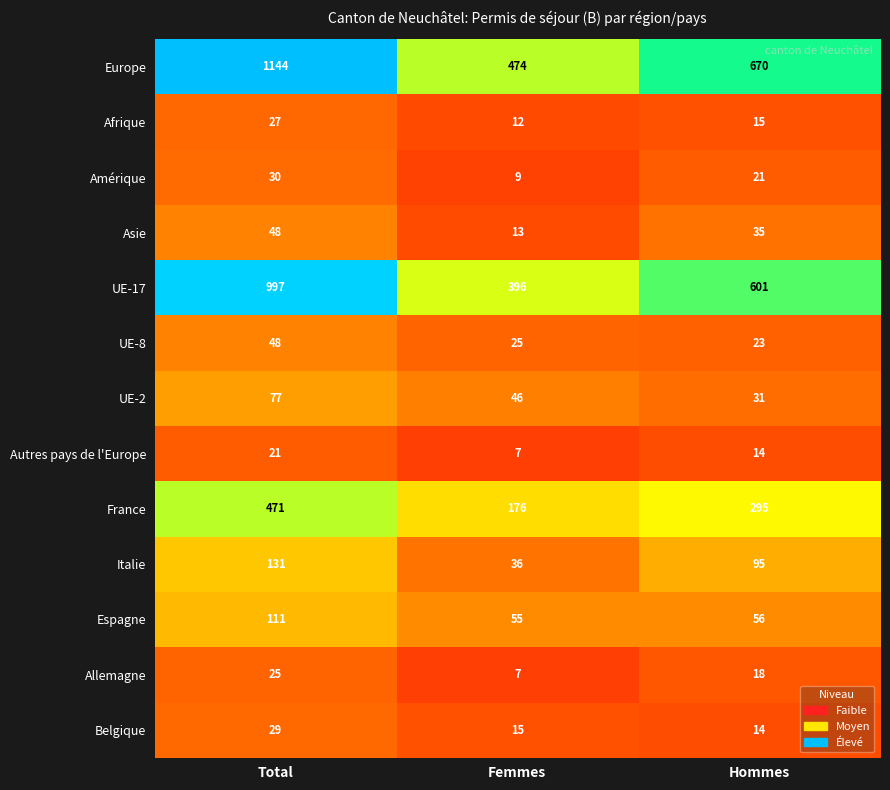

Which series changed the most between Femmes and Hommes?

UE-17